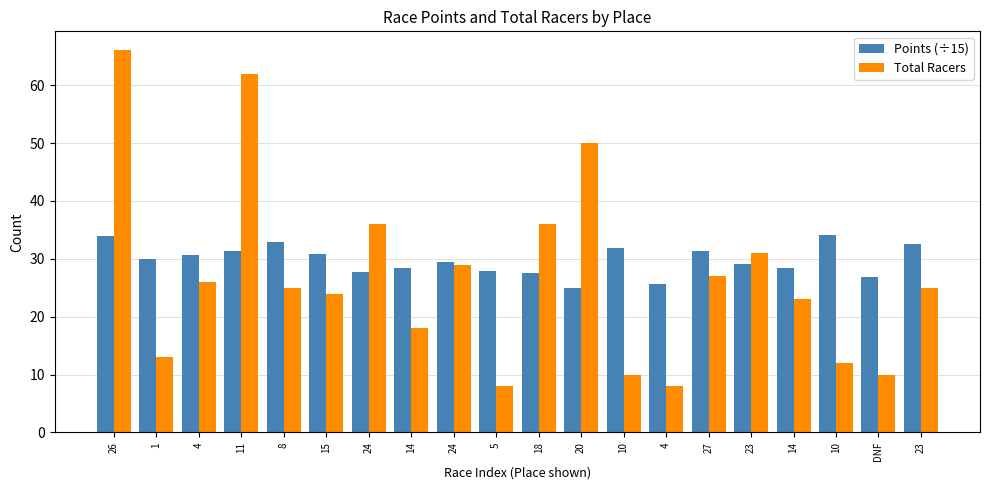

Reading right to left, what are all the values shown in this chart?

Points (÷15): 32.6	26.9	34.1	28.3	29.1	31.4	25.6	31.9	25.0	27.5	27.8	29.5	28.4	27.6	30.8	32.9	31.3	30.6	30.0	34.0
Total Racers: 25.0	10.0	12.0	23.0	31.0	27.0	8.0	10.0	50.0	36.0	8.0	29.0	18.0	36.0	24.0	25.0	62.0	26.0	13.0	66.0